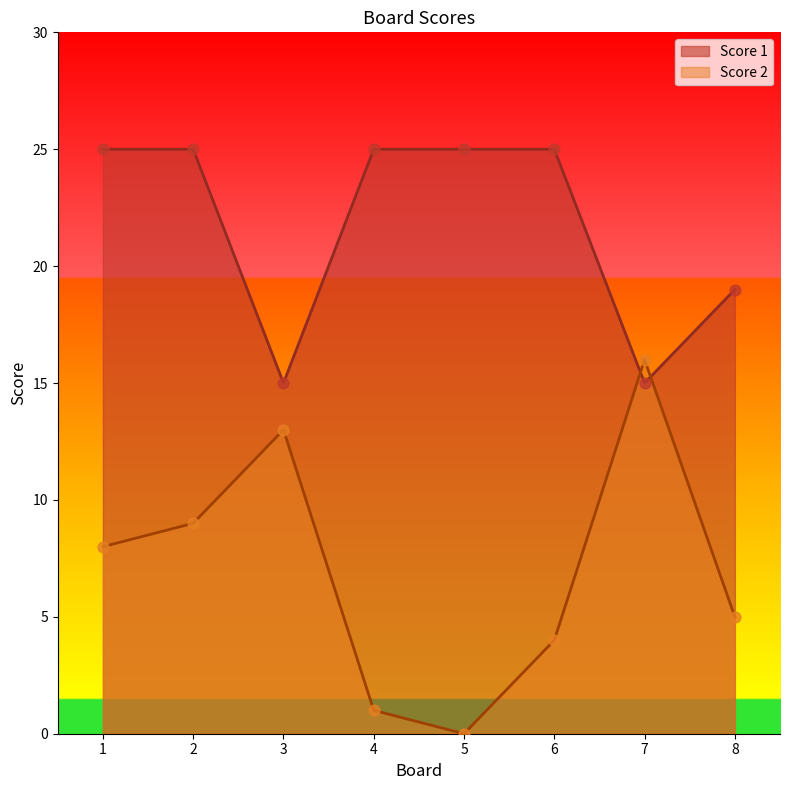

Which series has the largest total across all categories?

Score 1